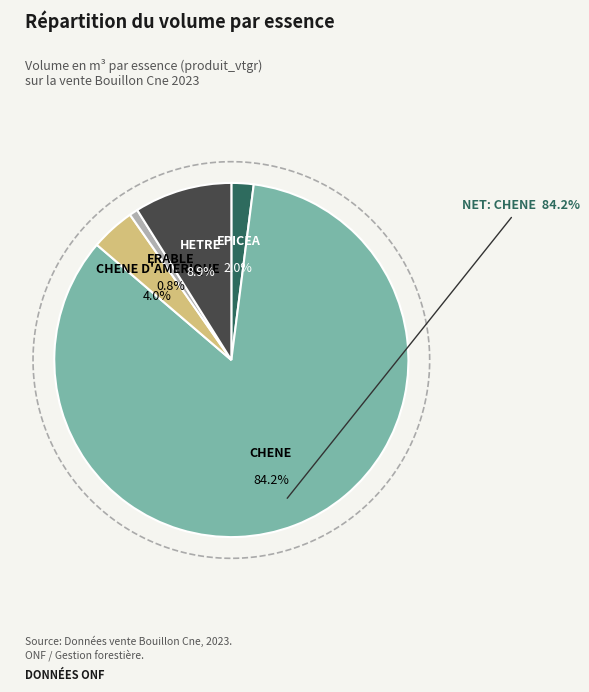

To the nearest percent, what percentage of the pie is CHENE D'AMERIQUE?

4%